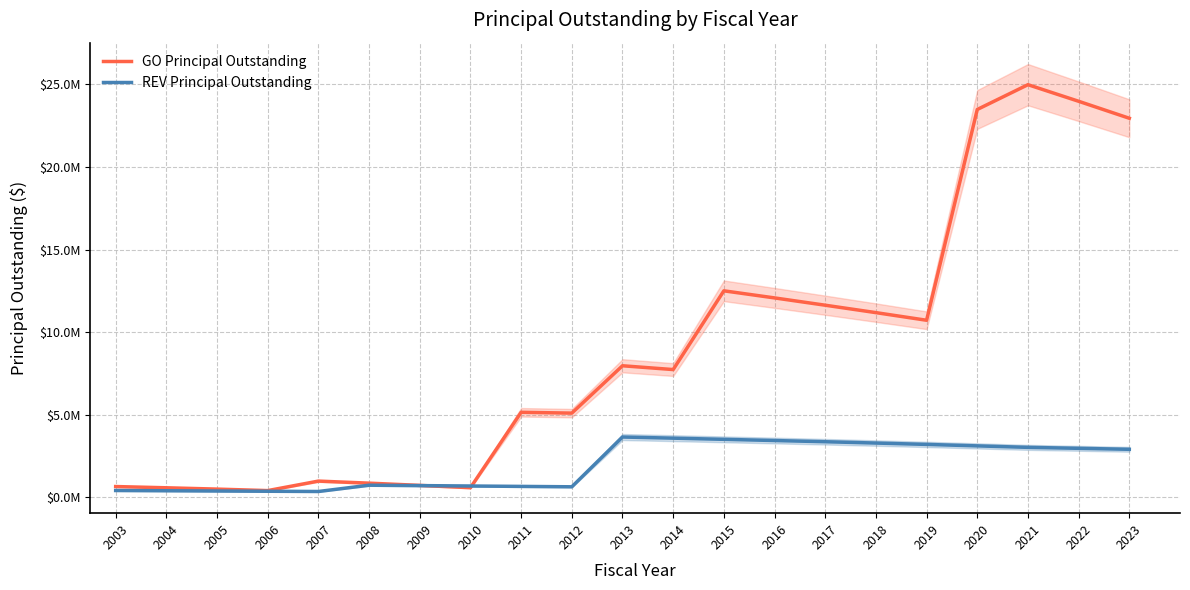

At which label does GO Principal Outstanding reach its minimum?

2006